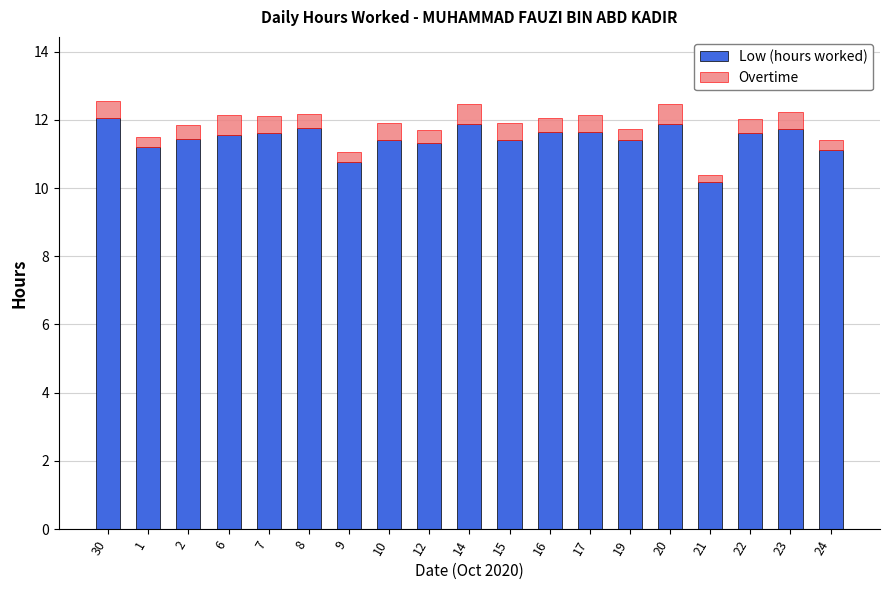

At which label does Low (hours worked) reach its minimum?

21